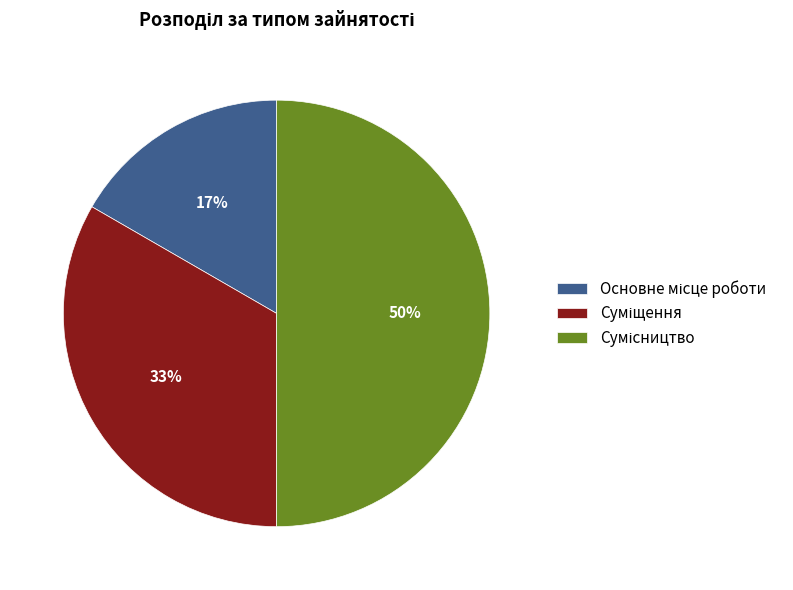

Count the number of slices in the pie.

3